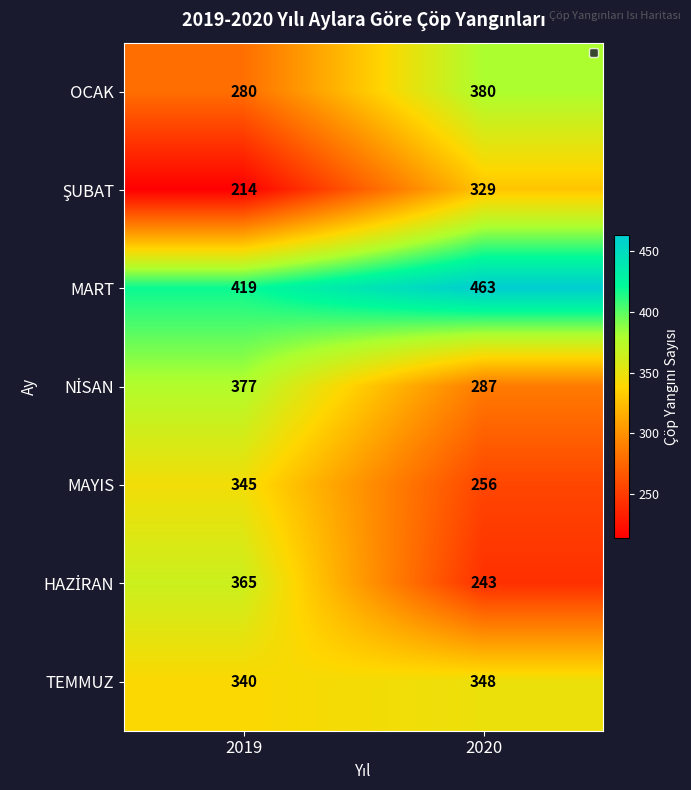

What is the minimum value shown in the chart?

214